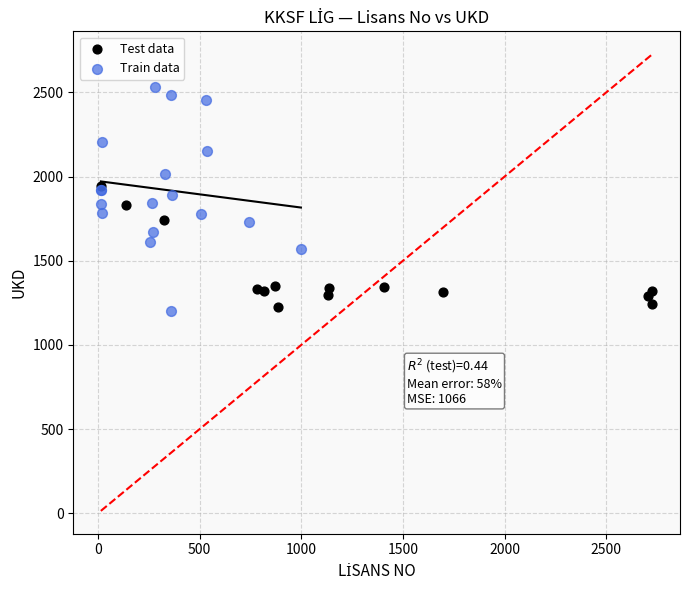

Which series has the widest spread of Y values?

Train data